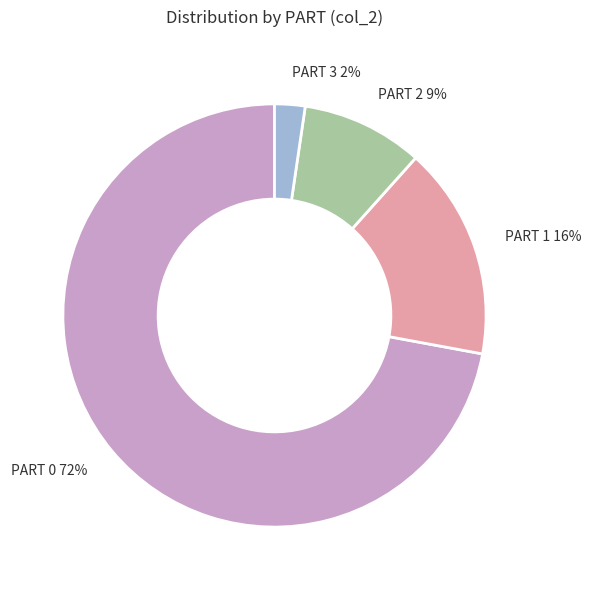

Count the number of slices in the pie.

4